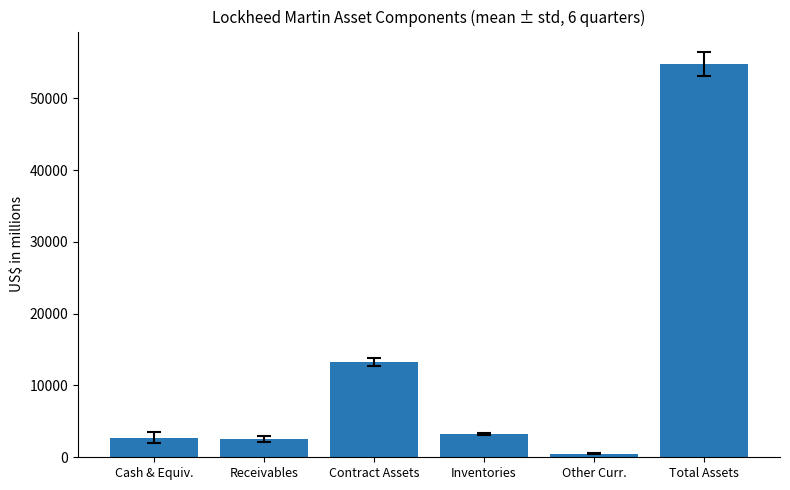

Between Total Assets and Contract Assets, which is larger?

Total Assets